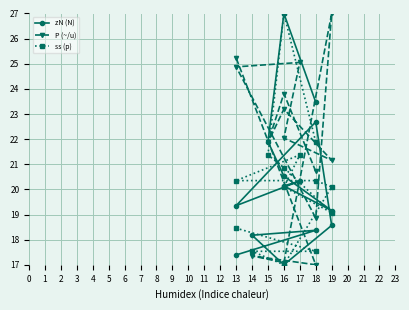

Between 7 and 13, which series saw the biggest shift?

zN (N)